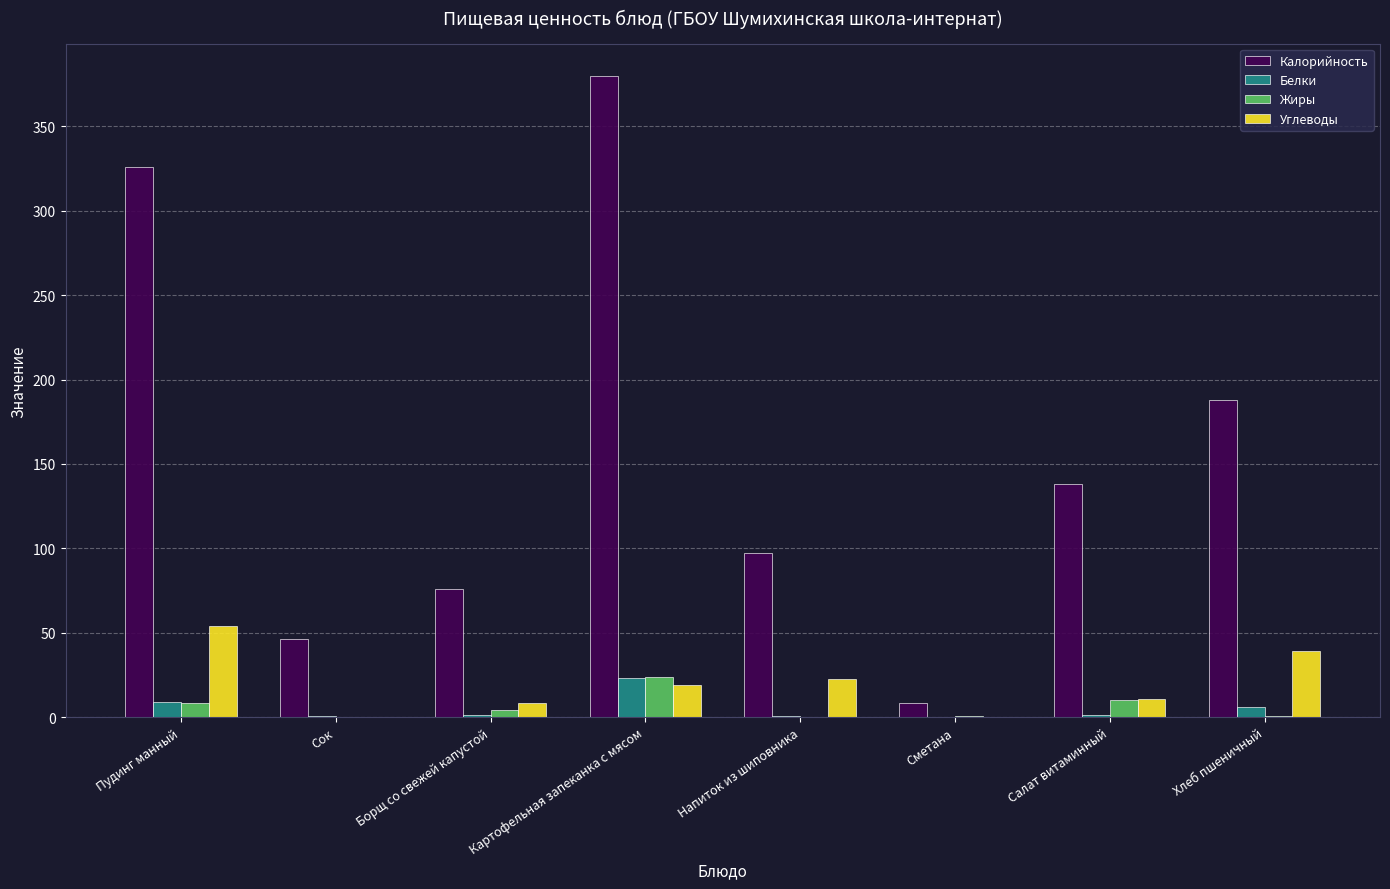

Is it true that Углеводы equals 37.0 at Напиток из шиповника?

False